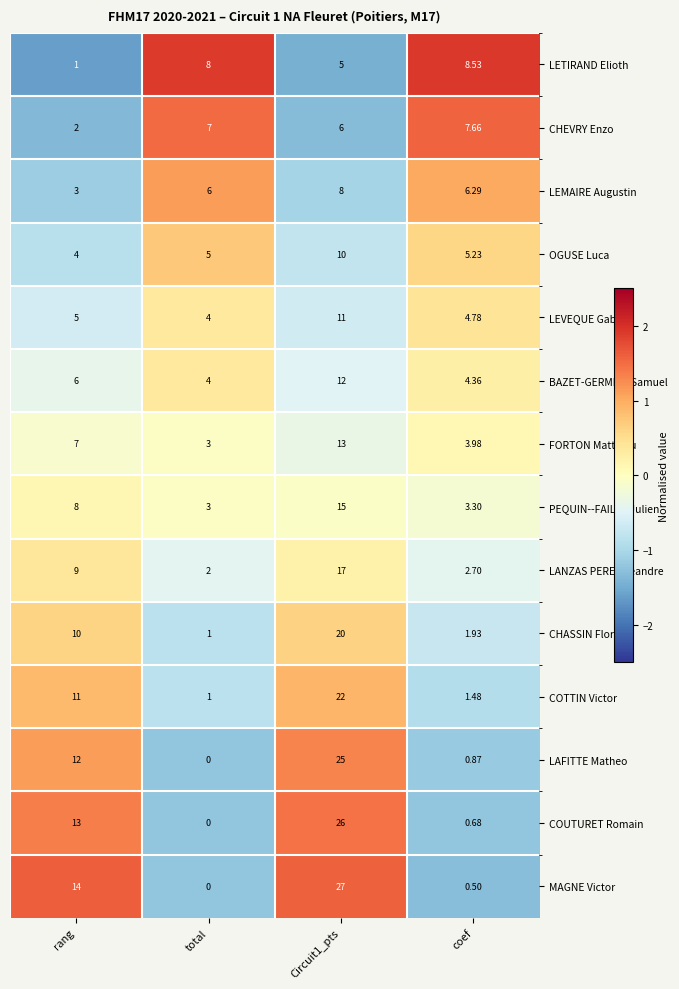

Which series has the widest spread of values?

MAGNE Victor